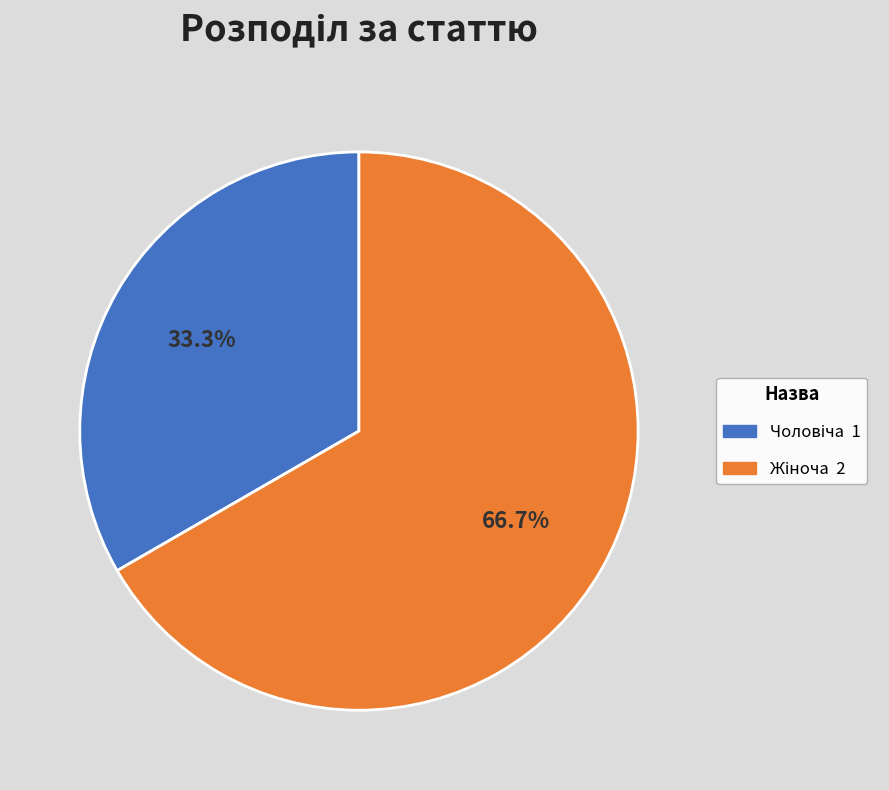

How many segments does this pie chart have?

2